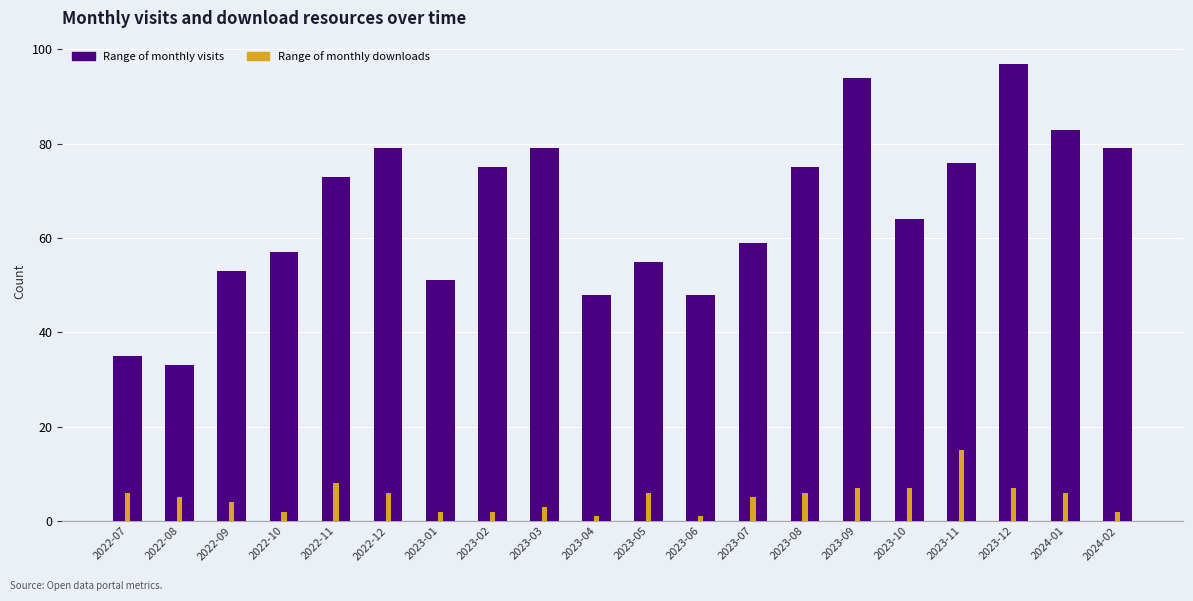

Which category has the highest value in the monthly_download_resource series?

2023-11